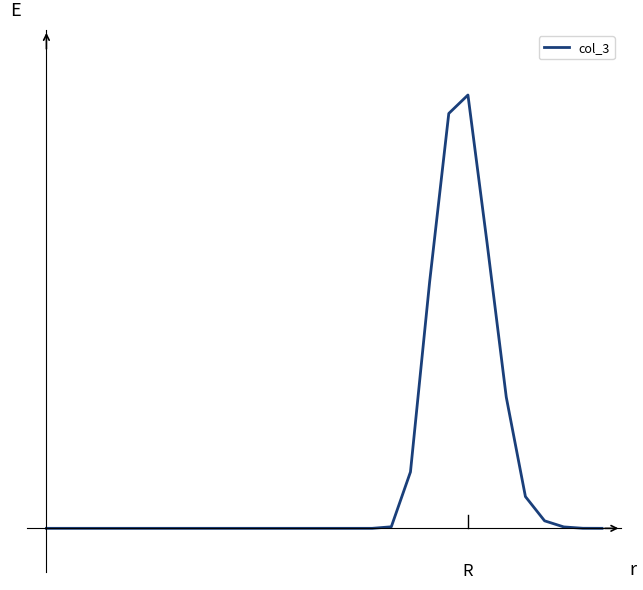

List the labels in order of value, largest first.

22, 21, 23, 20, 24, 19, 25, 26, 18, 27, 28, 0, 1, 2, 3, 4, 5, 6, 7, 8, 9, 10, 11, 12, 13, 14, 15, 16, 17, 29